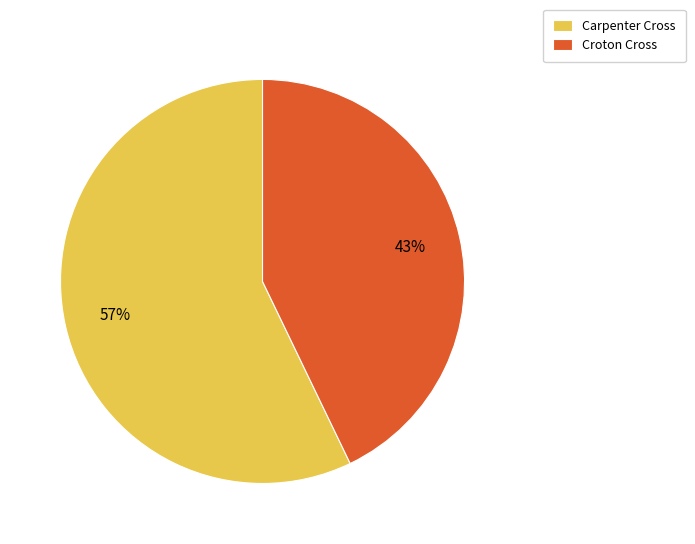

Do Croton Cross and Carpenter Cross together represent more than half of the pie?

Yes